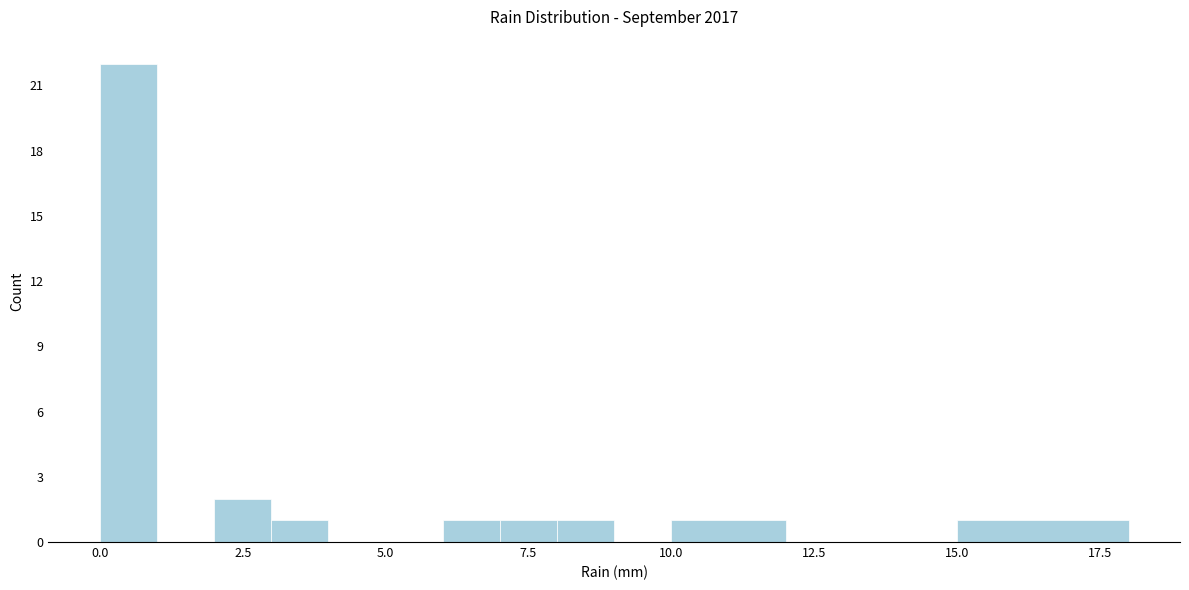

Around what value on the x-axis is the tallest bar? Give the approximate position of its centre, as read against the axis.

0.5